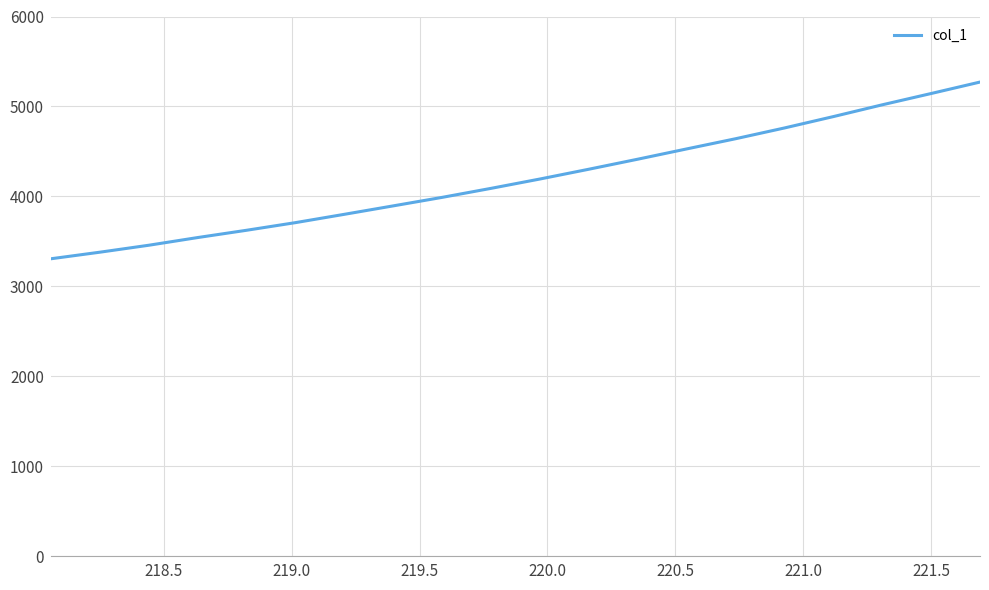

What is the sum of all values?

83944.9